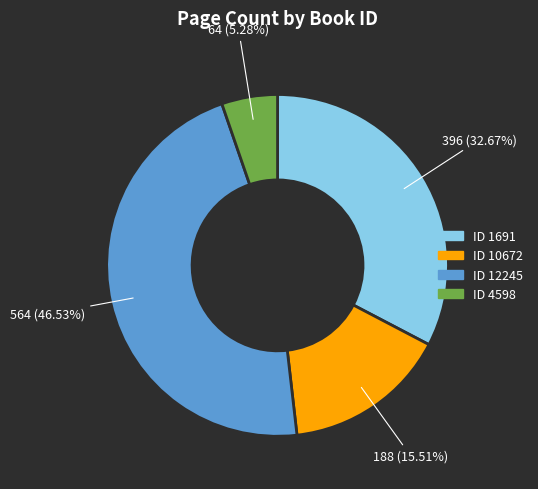

How many slices are in this pie chart?

4